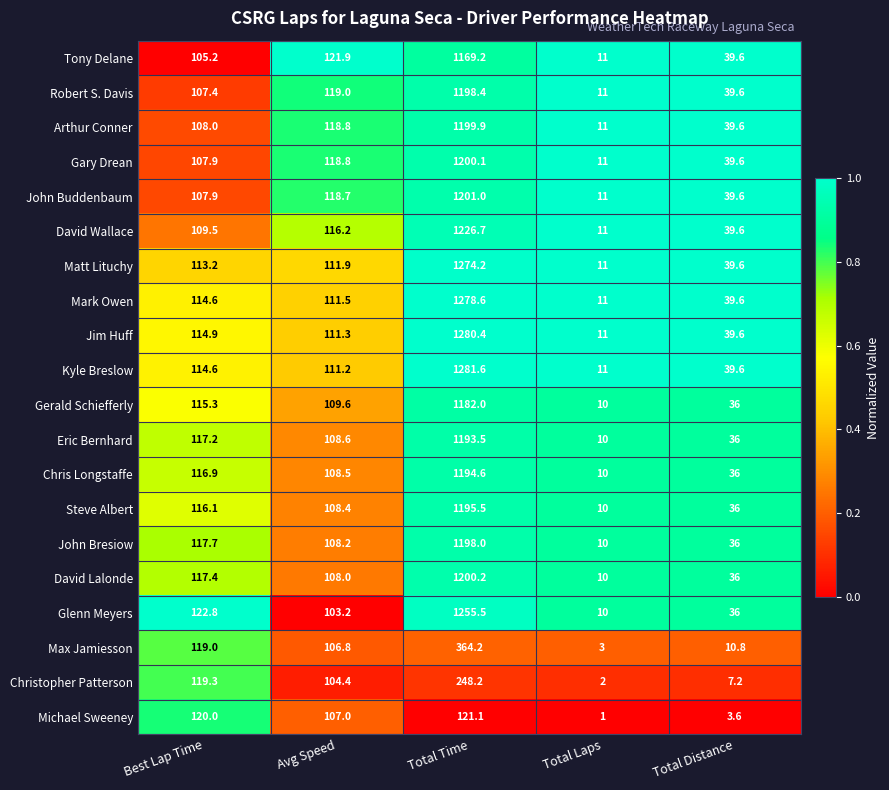

Which series has the largest total across all categories?

Kyle Breslow